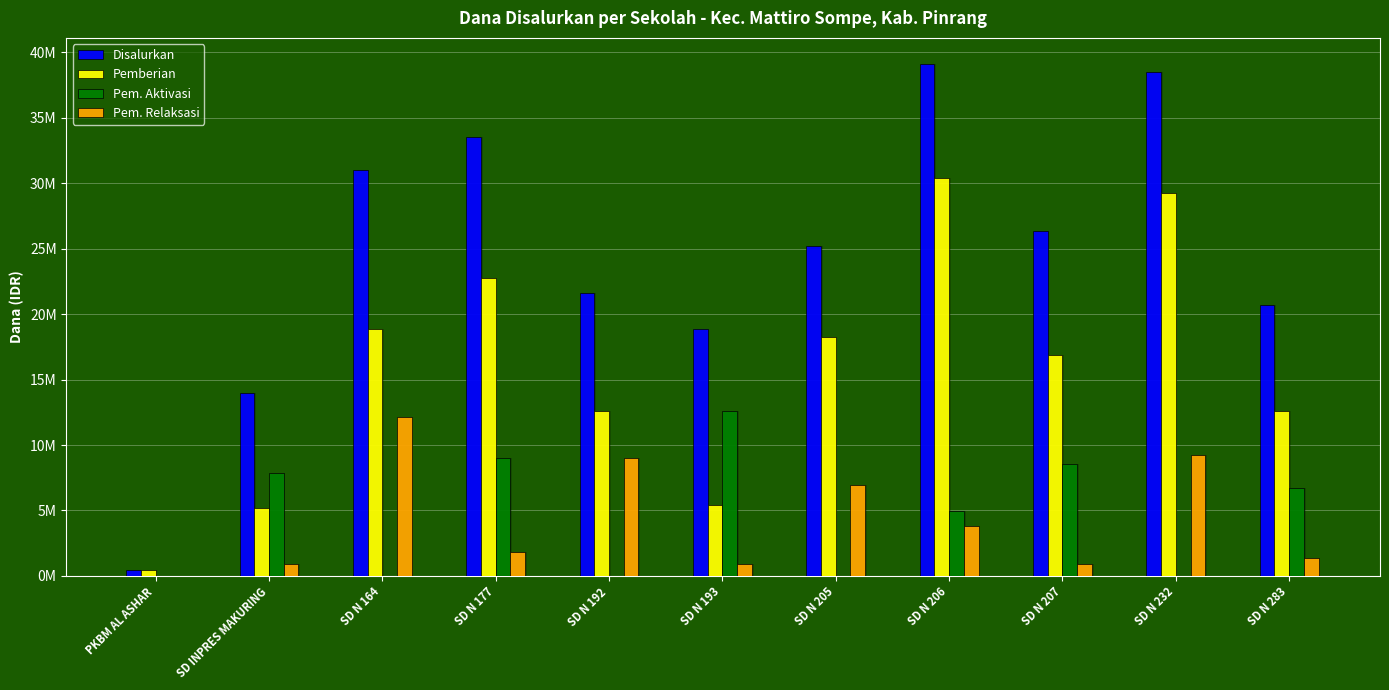

Reading left to right, what are all the values shown in this chart?

Disalurkan: PKBM AL ASHAR=450000	SD INPRES MAKURING=13950000	SD N 164=31050000	SD N 177=33525000	SD N 192=21600000	SD N 193=18900000	SD N 205=25200000	SD N 206=39150000	SD N 207=26325000	SD N 232=38475000	SD N 283=20700000
Pemberian: PKBM AL ASHAR=450000	SD INPRES MAKURING=5175000	SD N 164=18900000	SD N 177=22725000	SD N 192=12600000	SD N 193=5400000	SD N 205=18225000	SD N 206=30375000	SD N 207=16875000	SD N 232=29250000	SD N 283=12600000
Pem. Aktivasi: PKBM AL ASHAR=0	SD INPRES MAKURING=7875000	SD N 164=0	SD N 177=9000000	SD N 192=0	SD N 193=12600000	SD N 205=0	SD N 206=4950000	SD N 207=8550000	SD N 232=0	SD N 283=6750000
Pem. Relaksasi: PKBM AL ASHAR=0	SD INPRES MAKURING=900000	SD N 164=12150000	SD N 177=1800000	SD N 192=9000000	SD N 193=900000	SD N 205=6975000	SD N 206=3825000	SD N 207=900000	SD N 232=9225000	SD N 283=1350000